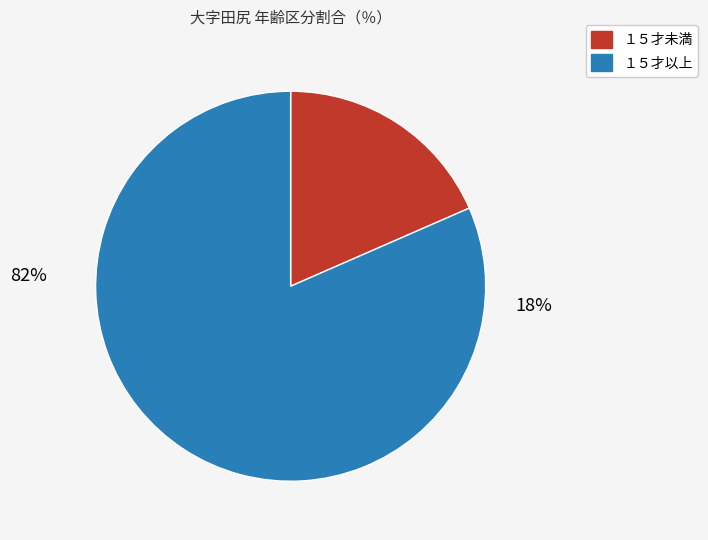

True or false: 33 accounts for 0% of the total.

True